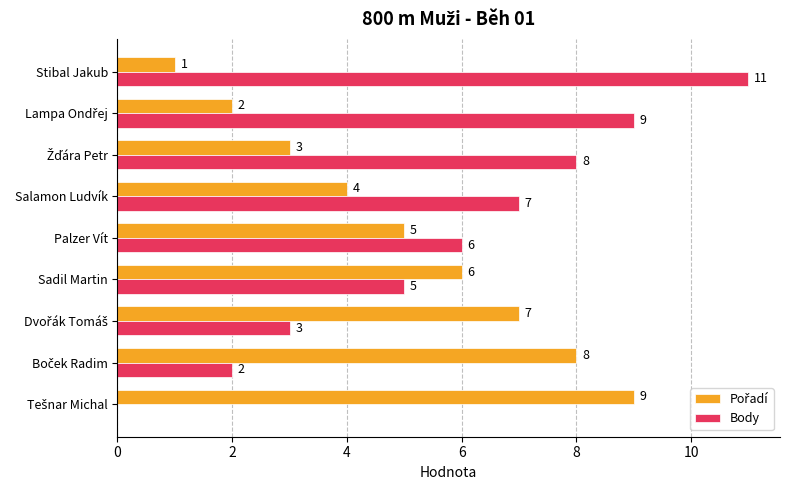

What is the maximum value shown in the chart?

11